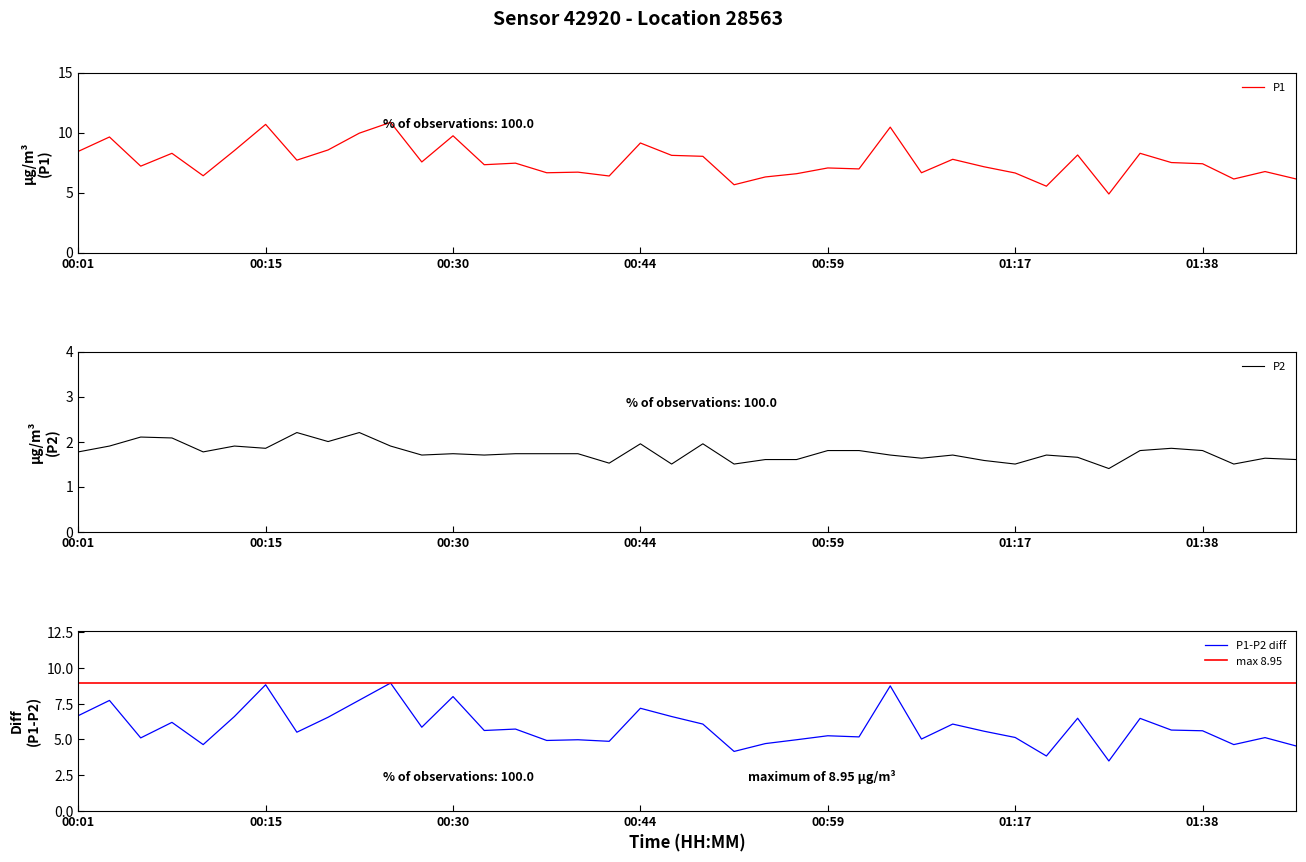

What is the lowest value of the P1 series?

4.9